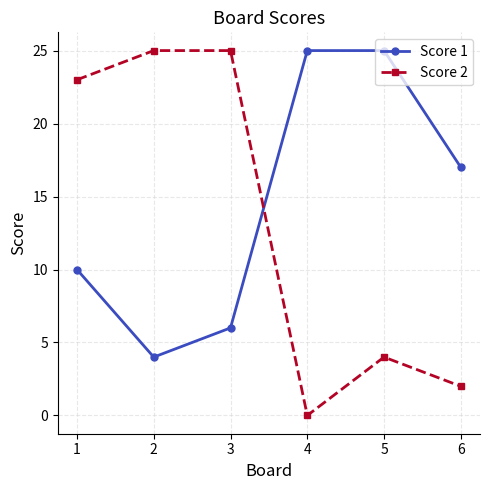

What is the difference between the Score 2 values at 2 and 4?

25